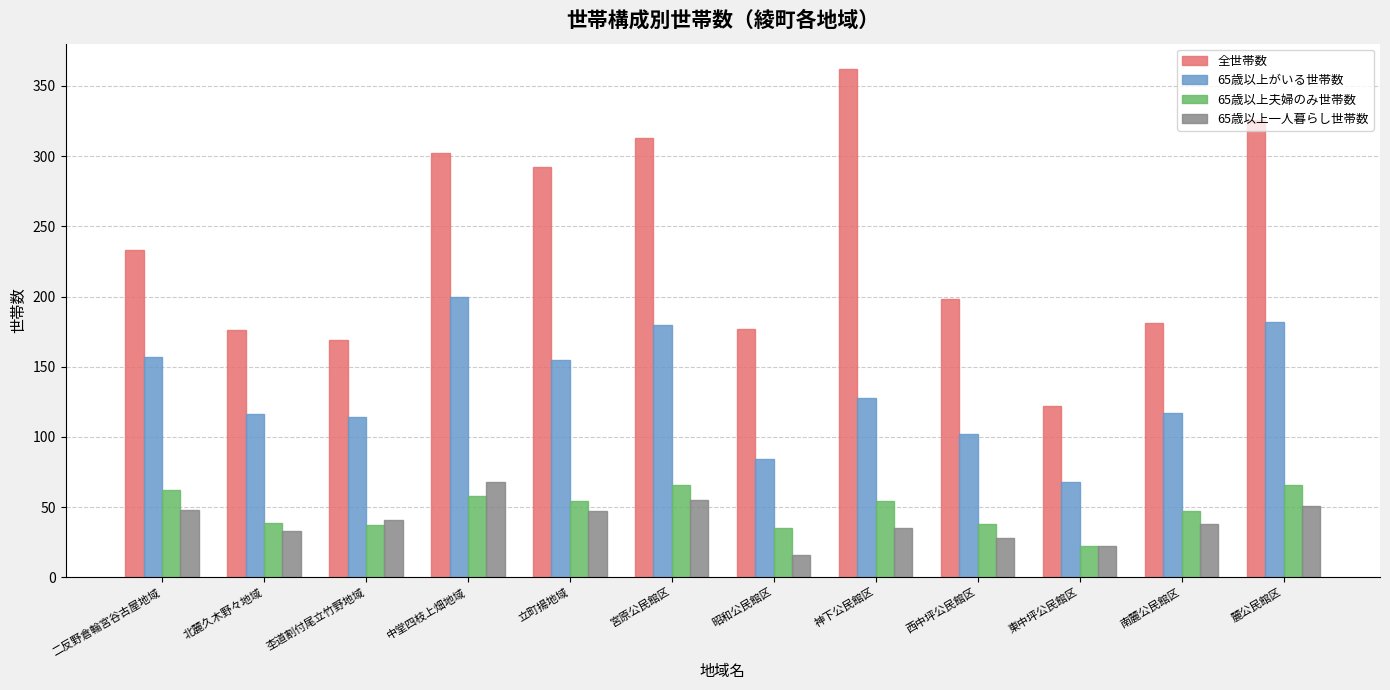

At which label is 65歳以上がいる世帯数 closest to 134?

神下公民館区